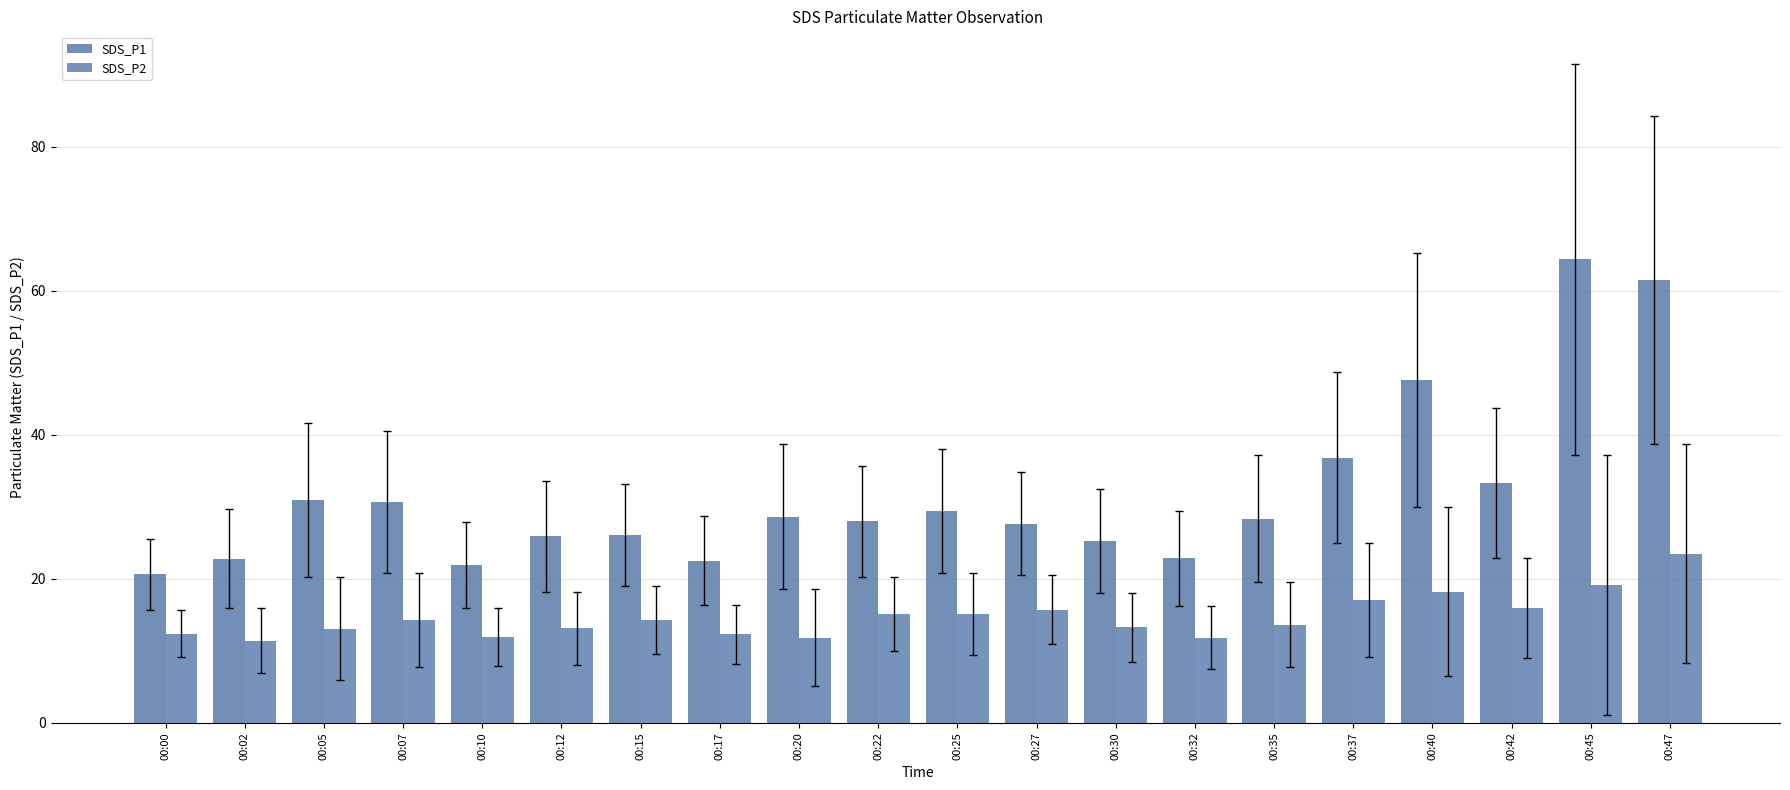

At which category is the sum across all series the highest?

00:47